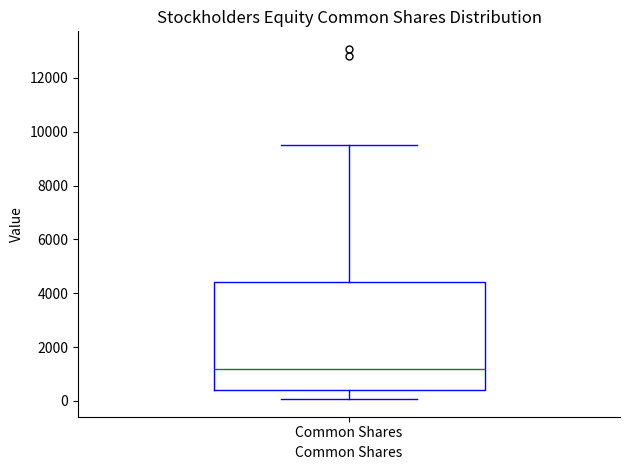

Read this box plot against the y-axis: the position of the median line, the range covered by the box, and the ends of both whiskers. The values are not printed on the chart, so give them approximately, as read against the axis.

median 1200, box 400 to 4400, whiskers 0 to 9400